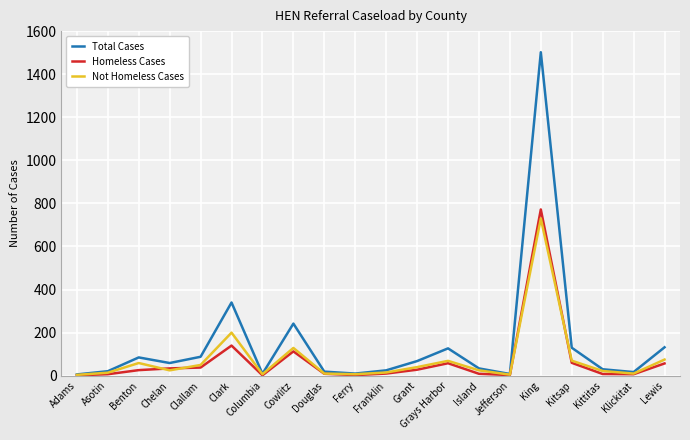

What position from the left is Kittitas?

18